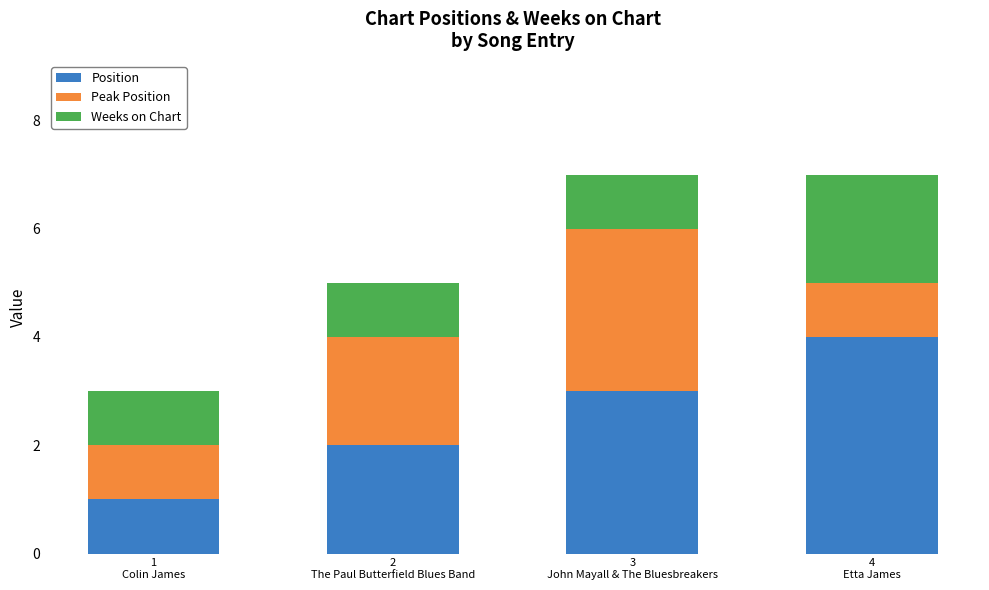

Reading left to right, list the values for the Position series.

1	2	3	4